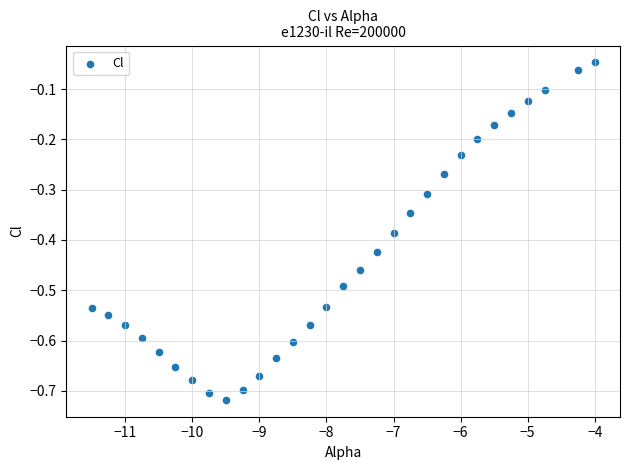

What is the range of X values (max minus min)?

7.5